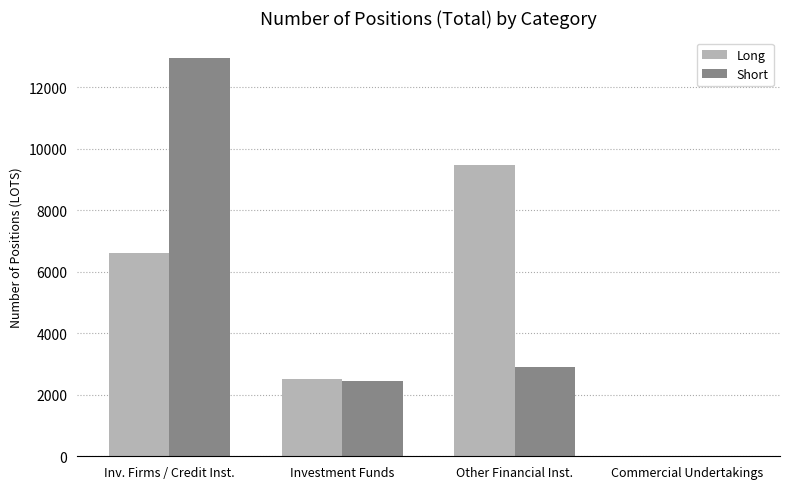

Reading left to right, list all the values displayed in this chart.

Long: Inv. Firms / Credit Inst.=6592.0	Investment Funds=2526.8	Other Financial Inst.=9453.7	Commercial Undertakings=0.0
Short: Inv. Firms / Credit Inst.=12959.6	Investment Funds=2455.0	Other Financial Inst.=2891.8	Commercial Undertakings=0.0